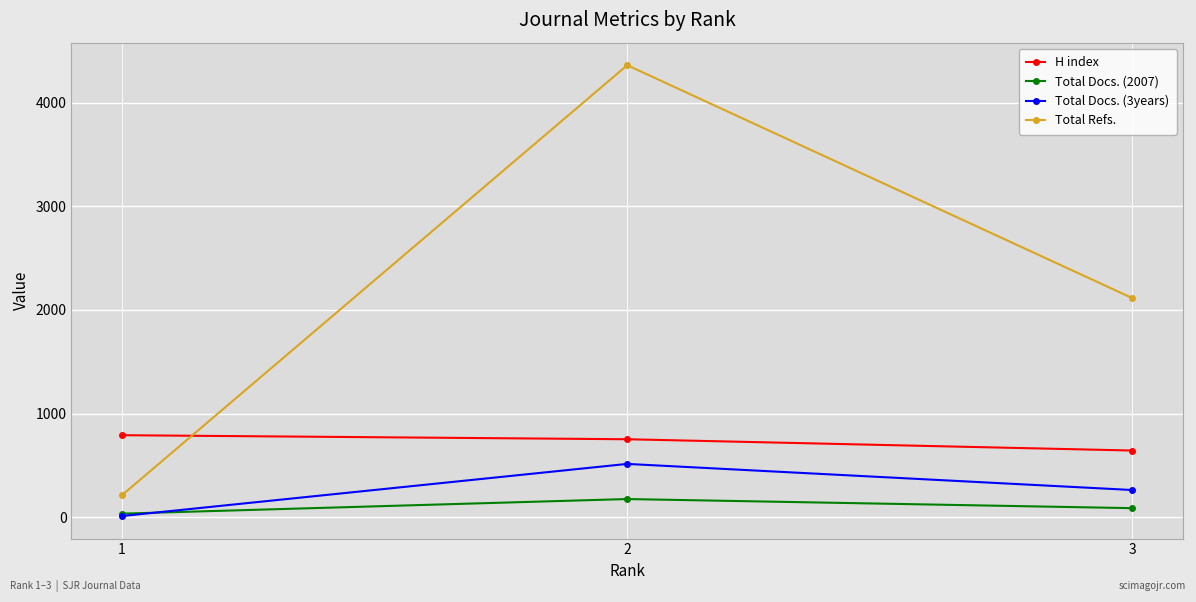

Reading right to left, transcribe all the data shown in this chart.

H index: 3=643	2=752	1=791
Total Docs. (2007): 3=87	2=175	1=34
Total Docs. (3years): 3=262	2=514	1=11
Total Refs.: 3=2113	2=4361	1=212